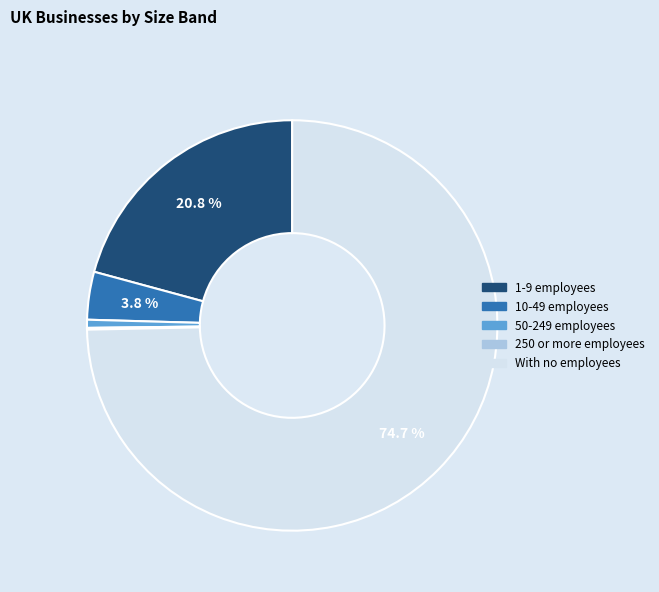

The 50-249 employees slice represents 6% of the pie. True or false?

False